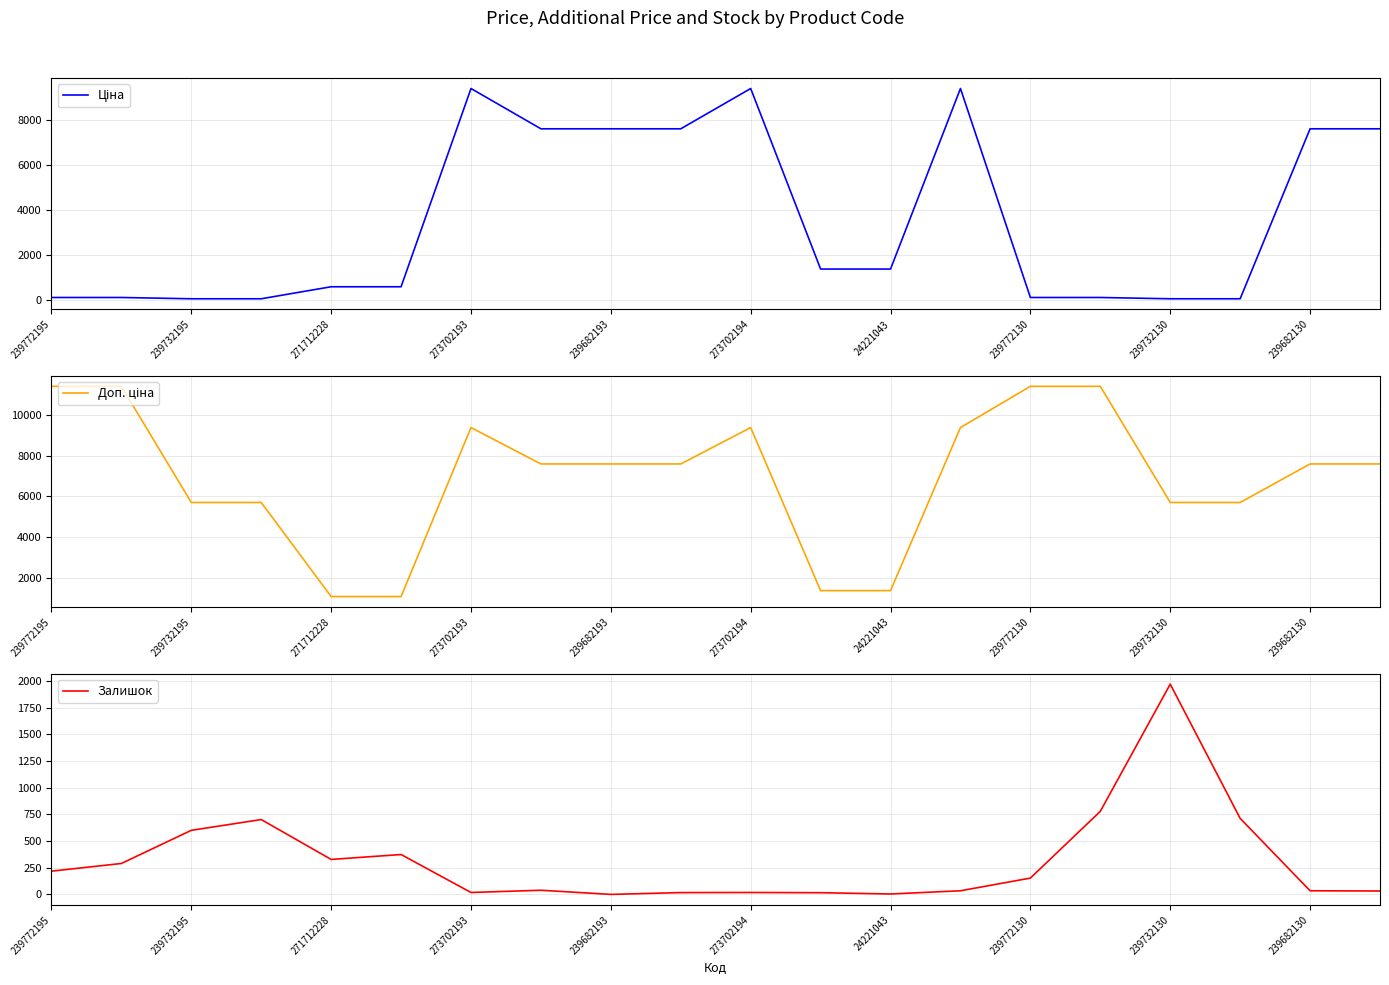

List the series in order of their overall mean, lowest first.

Залишок, Ціна, Доп. ціна